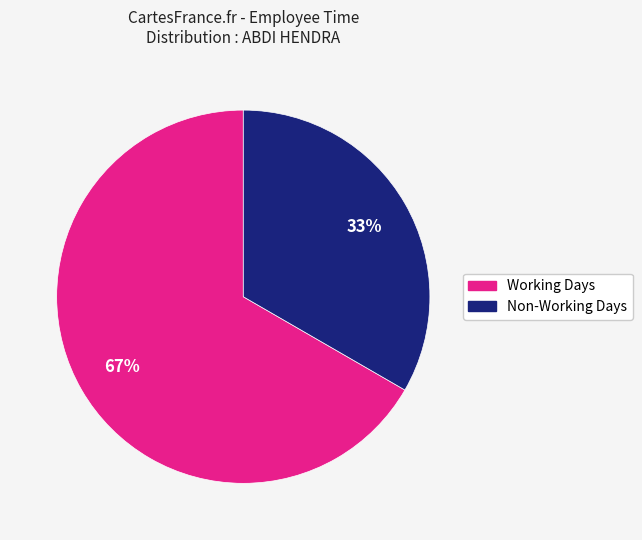

Does any single category account for the majority?

Yes